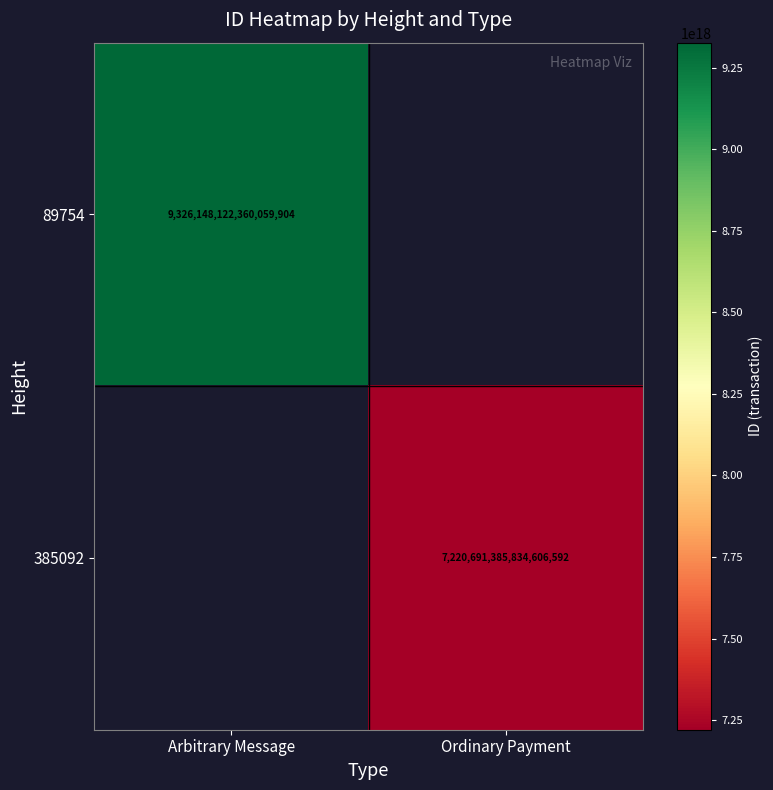

Is it true that 385092 equals 2958530513972271104 at Ordinary Payment?

False